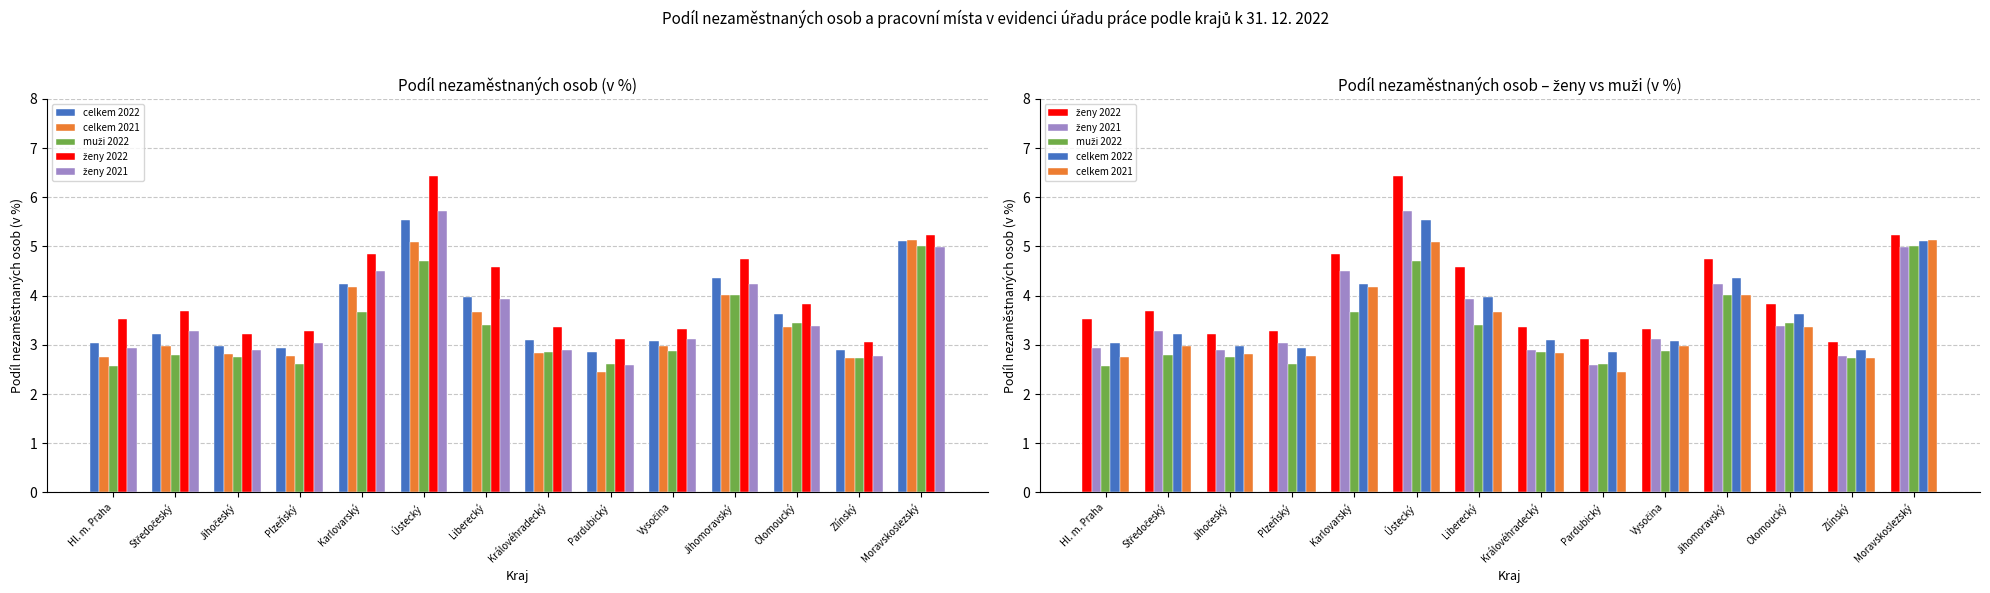

Which series has the widest spread of values?

ženy 2022